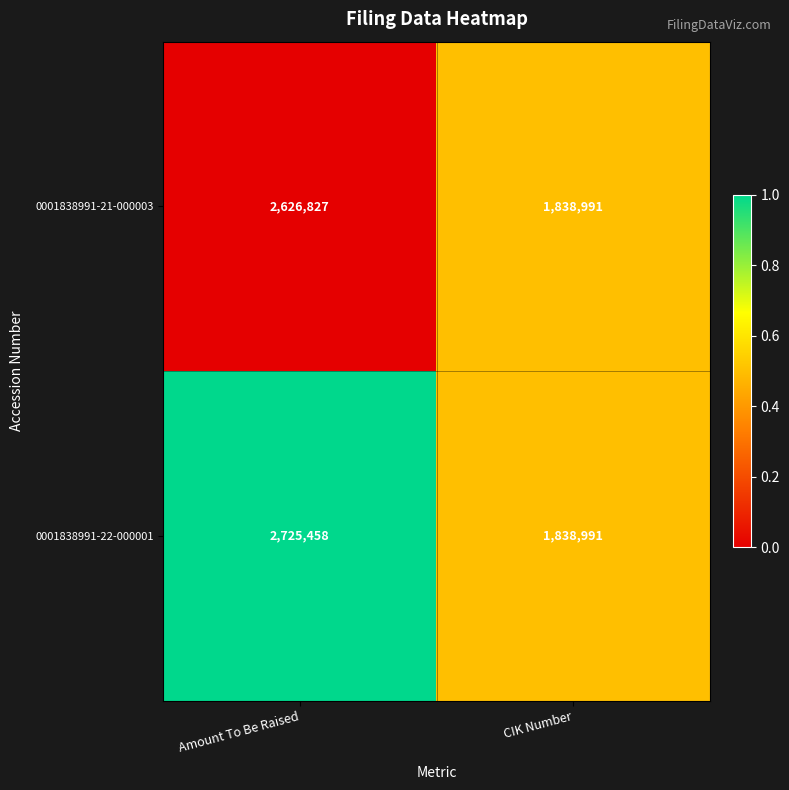

What is the difference between the maximum and minimum values in the 0001838991-21-000003 series?

787836